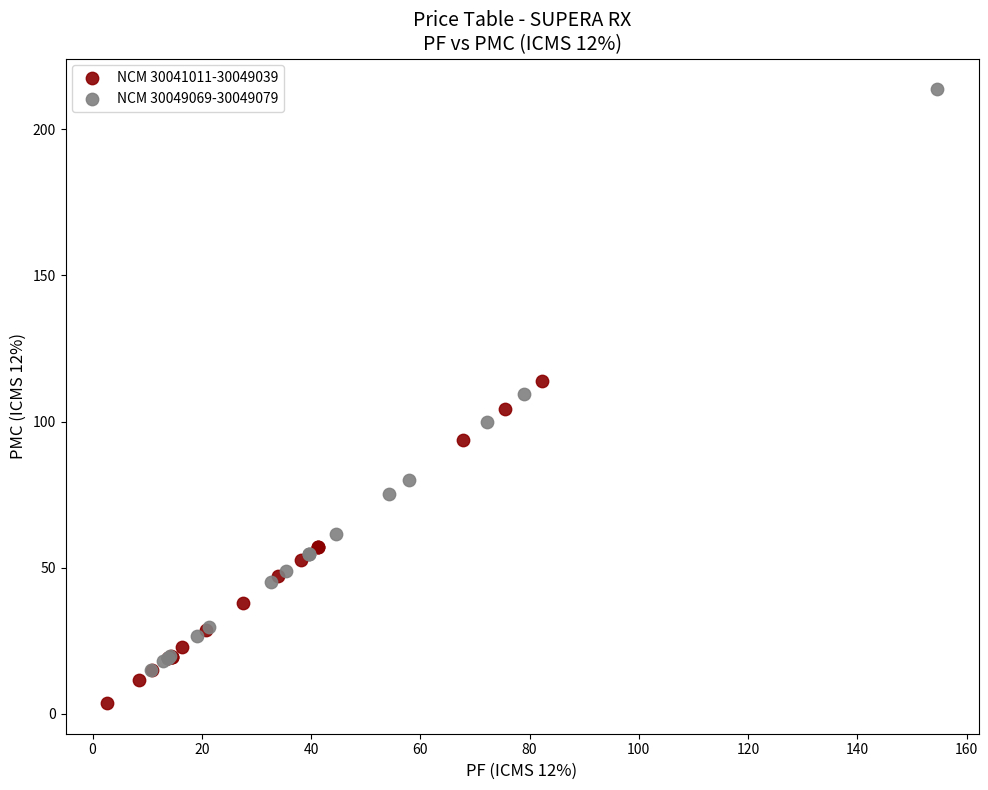

Which series has the widest spread of Y values?

NCM 30049069-30049079